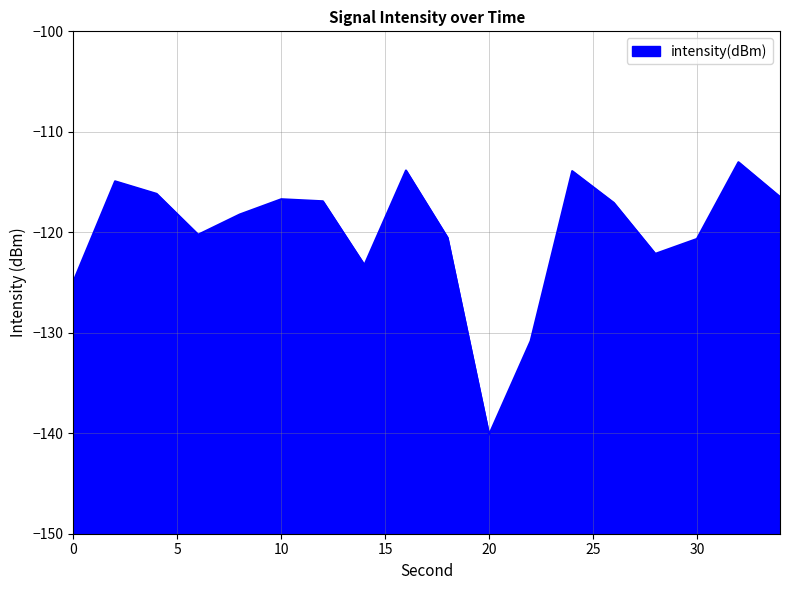

List the labels in order of value, smallest first.

20, 22, 0, 14, 28, 30, 18, 6, 8, 26, 12, 10, 34, 4, 2, 24, 16, 32